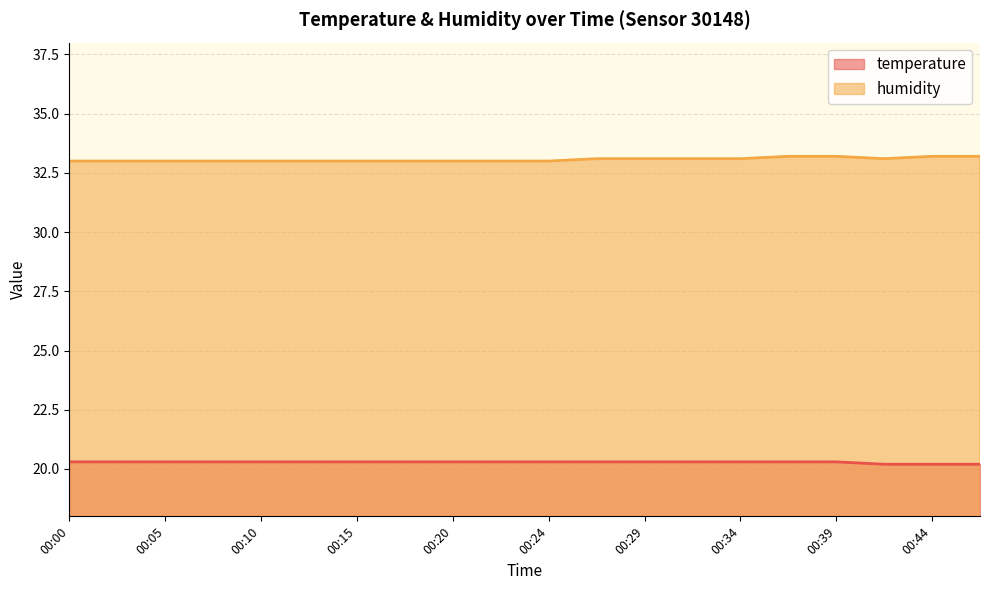

What is the difference between the highest and lowest values at 00:24?

12.7